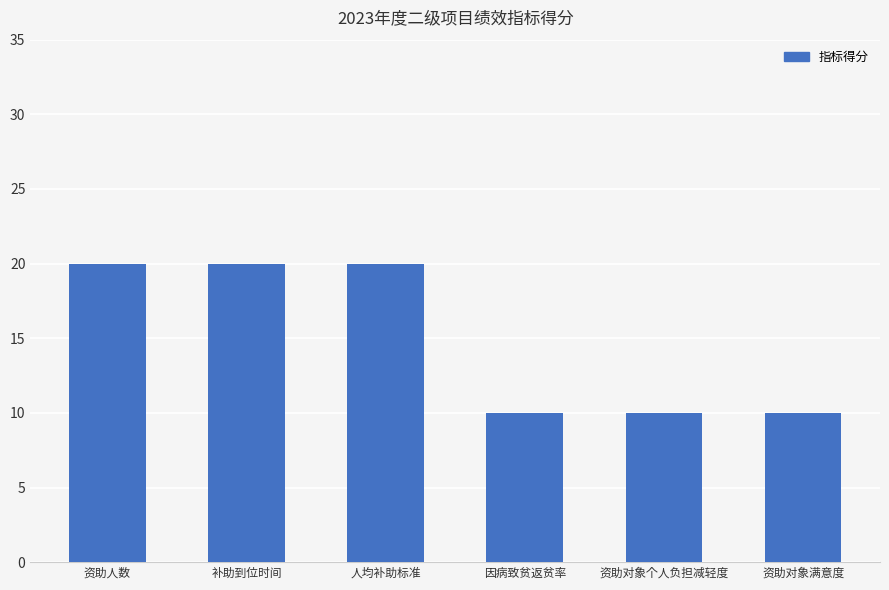

What value does the data have at 补助到位时间?

20